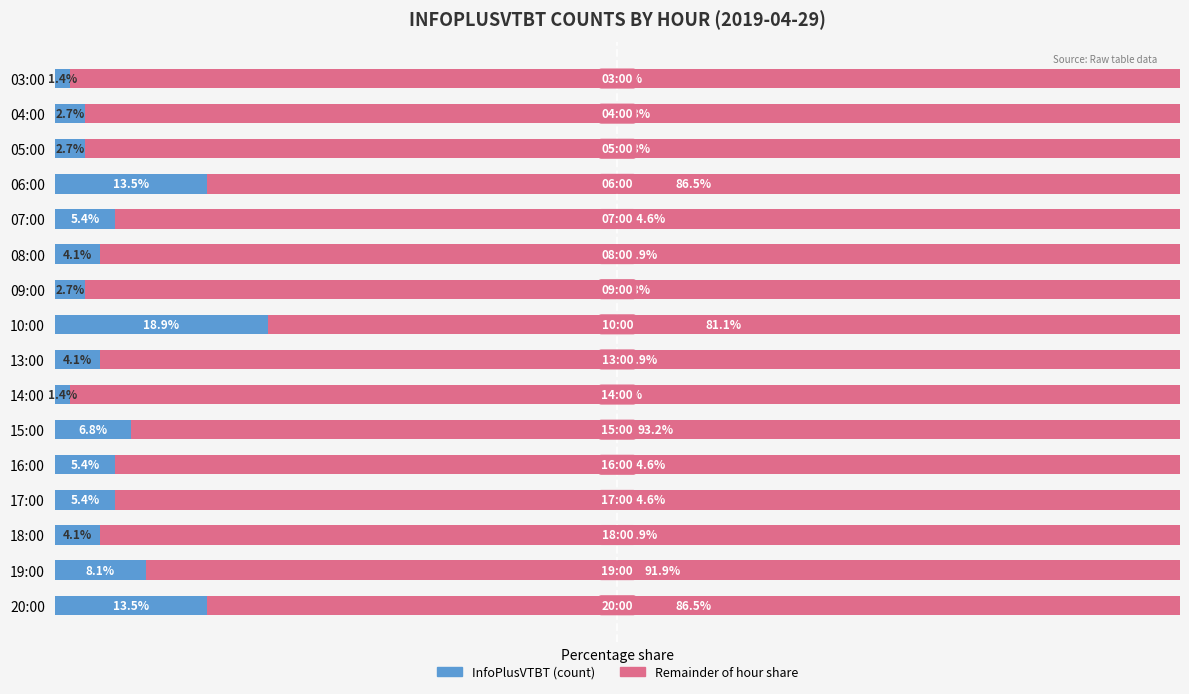

What is the value of the Remainder of hour share bar at the 11th from the left?

93.2